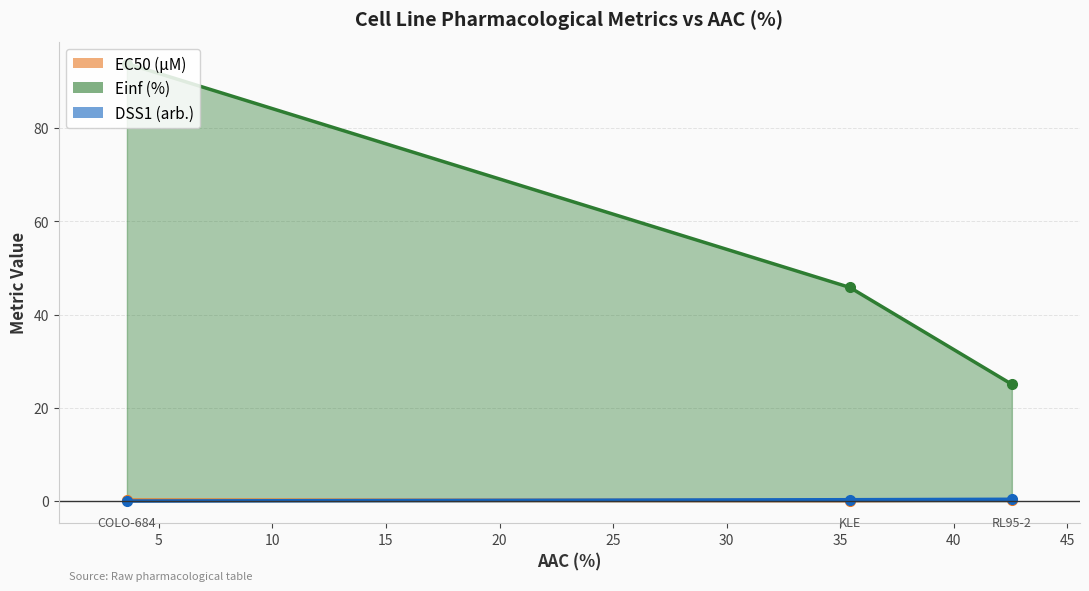

Is the value of DSS1 (arb.) (line) at 5 greater than the value of EC50 (µM) (line) at 5?

Yes